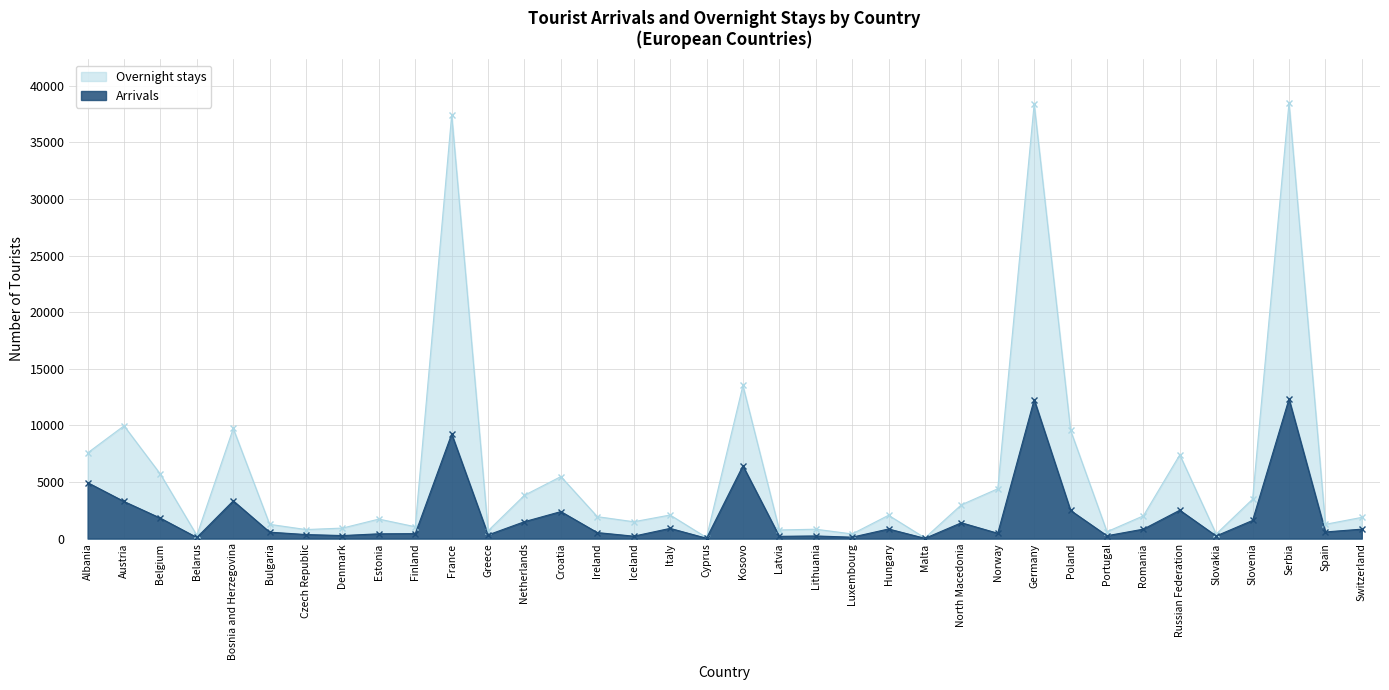

Where does the Arrivals series first go above 834?

Albania